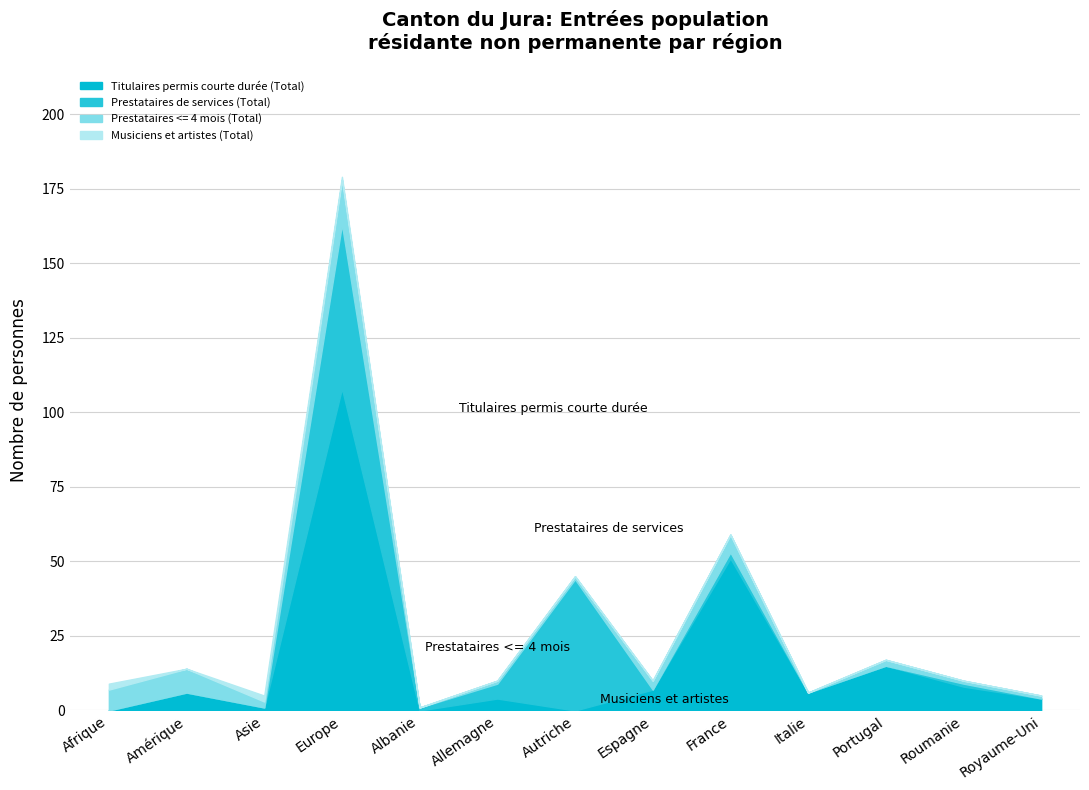

Which label corresponds to the smallest value in the chart?

Afrique